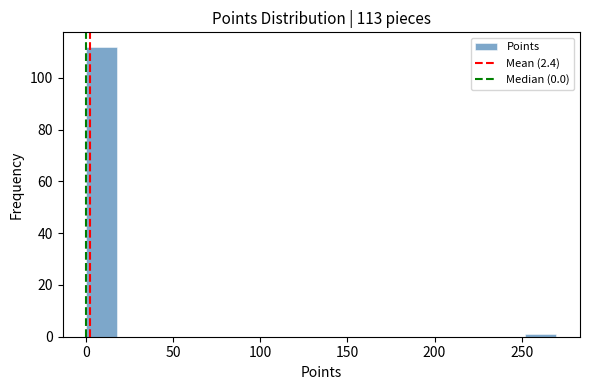

Around what value on the x-axis is the tallest bar? Give the approximate position of its centre, as read against the axis.

10